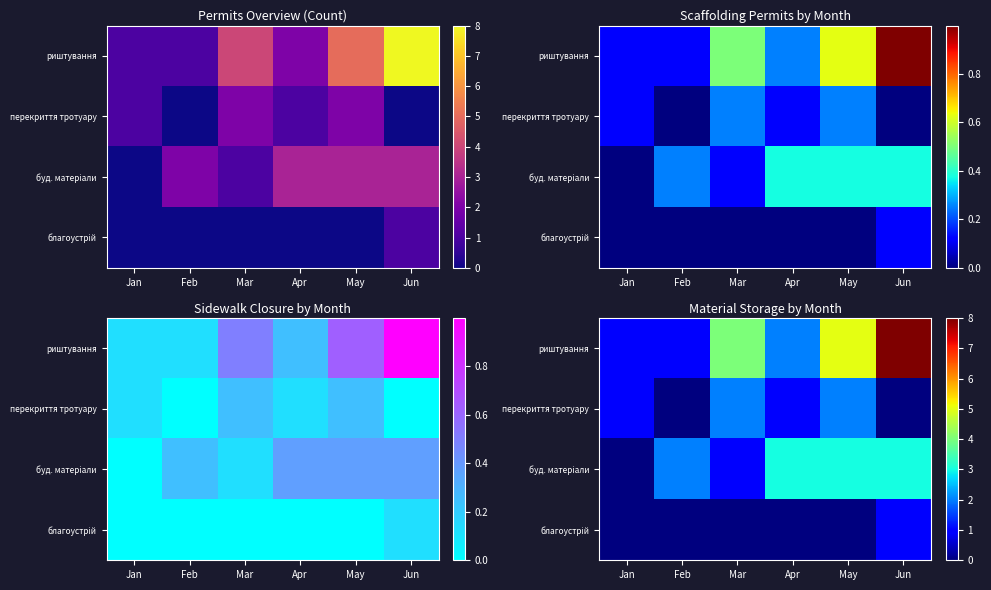

The value of перекриття тротуару at Jun is -1. True or false?

False